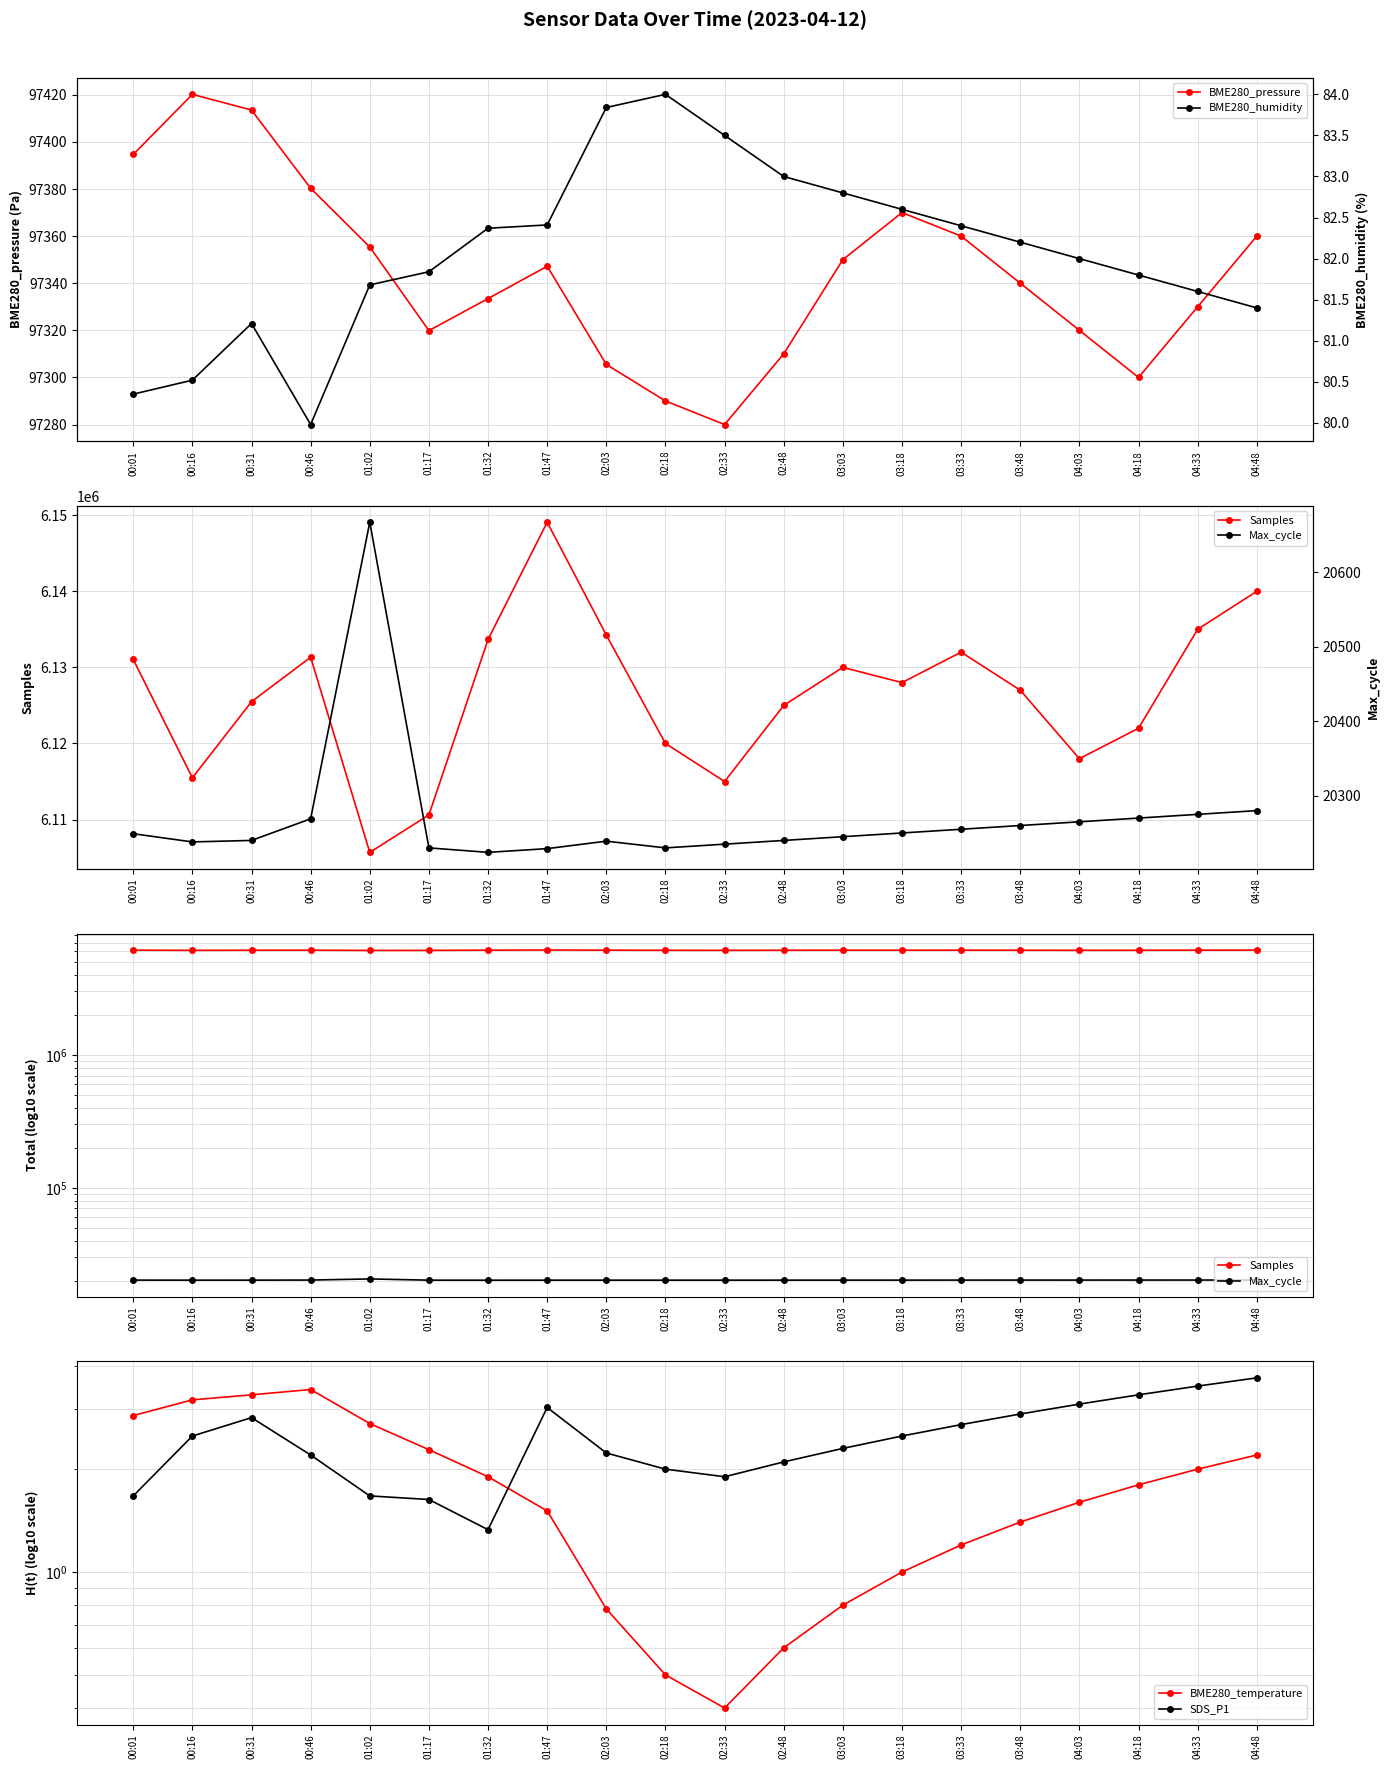

True or false: BME280_humidity and Max_cycle cross at least once.

False